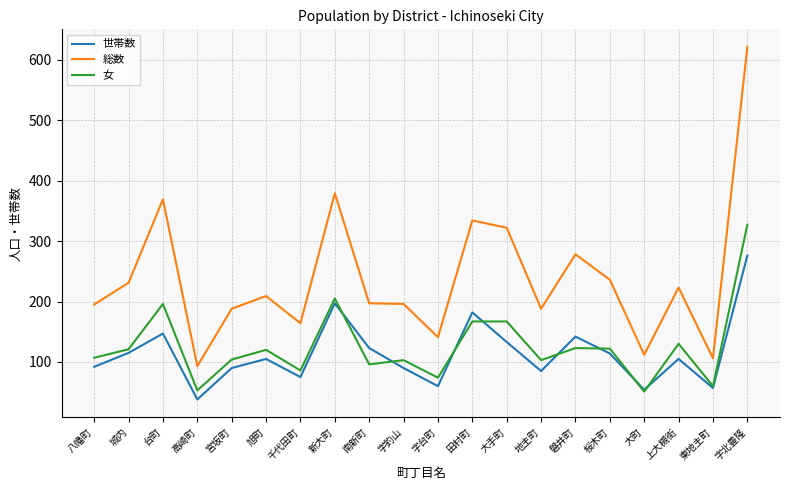

At which label is 女 closest to 189?

台町